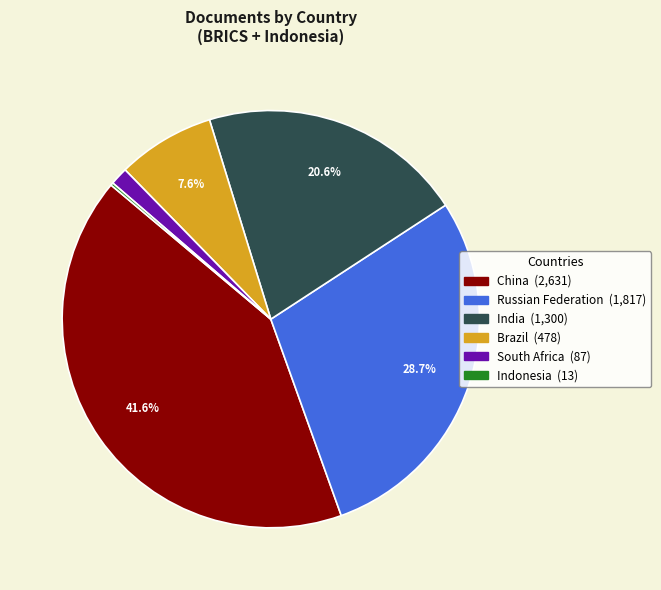

Between Russian Federation and India, which is larger?

Russian Federation